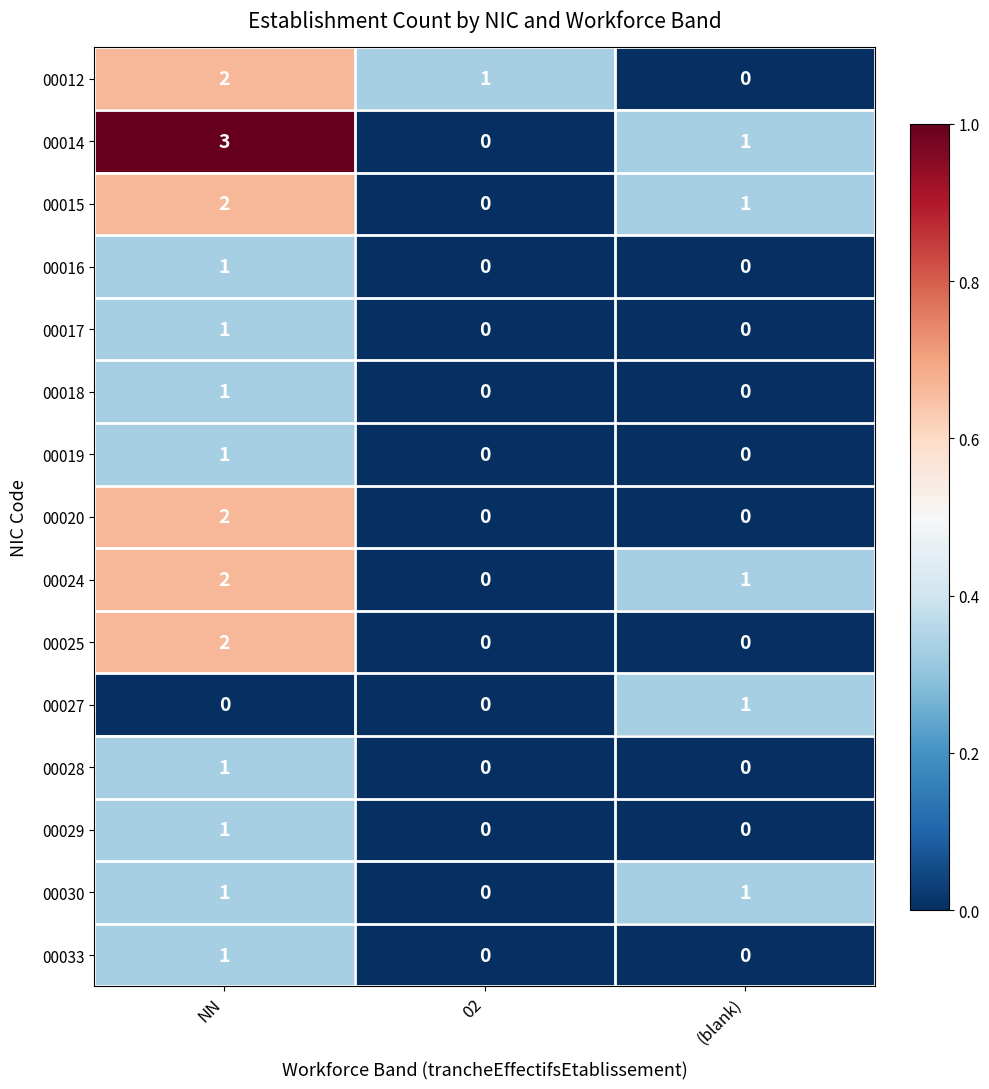

The value of 00025 at 02 is 0. True or false?

True